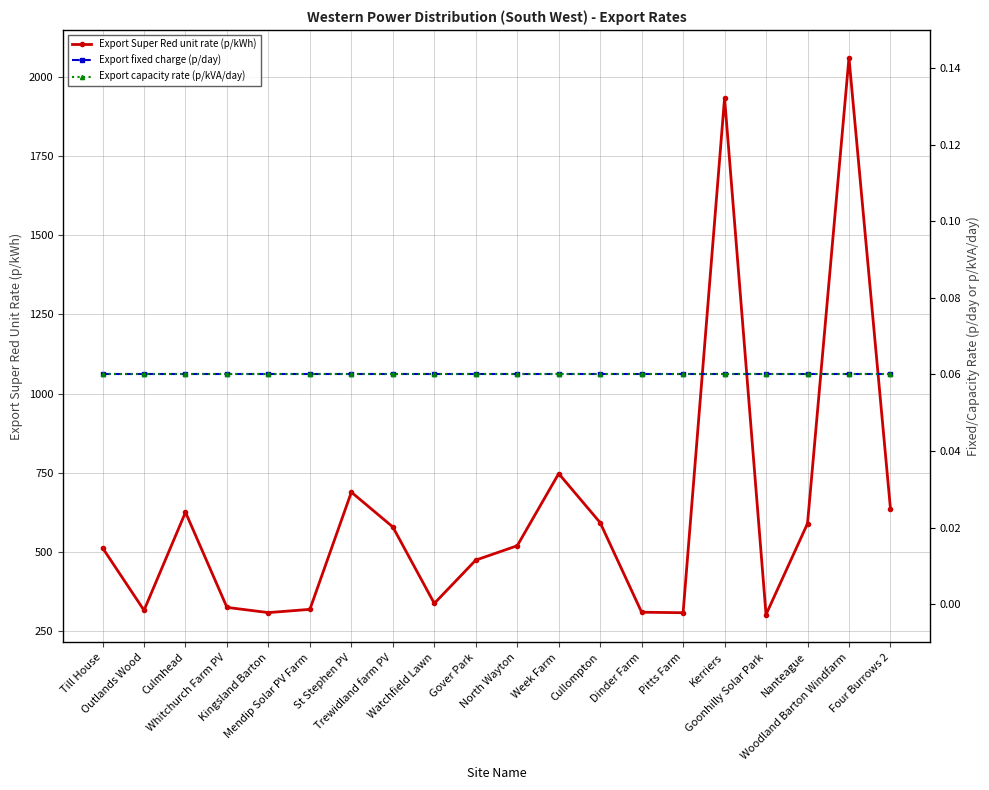

Reading left to right, extract all data points from this chart.

Export Super Red unit rate (p/kWh): Till House=512.2	Outlands Wood=314.9	Culmhead=624.9	Whitchurch Farm PV=324.1	Kingsland Barton=307.6	Mendip Solar PV Farm=317.9	St Stephen PV=688.3	Trewidland farm PV=578.3	Watchfield Lawn=336.7	Gover Park=473.5	North Wayton=518.9	Week Farm=747.0	Cullompton=591.9	Dinder Farm=308.9	Pitts Farm=307.2	Kerriers=1934.6	Goonhilly Solar Park=301.5	Nanteague=589.0	Woodland Barton Windfarm=2061.3	Four Burrows 2=636.6
Export fixed charge (p/day): Till House=0.1	Outlands Wood=0.1	Culmhead=0.1	Whitchurch Farm PV=0.1	Kingsland Barton=0.1	Mendip Solar PV Farm=0.1	St Stephen PV=0.1	Trewidland farm PV=0.1	Watchfield Lawn=0.1	Gover Park=0.1	North Wayton=0.1	Week Farm=0.1	Cullompton=0.1	Dinder Farm=0.1	Pitts Farm=0.1	Kerriers=0.1	Goonhilly Solar Park=0.1	Nanteague=0.1	Woodland Barton Windfarm=0.1	Four Burrows 2=0.1
Export capacity rate (p/kVA/day): Till House=0.1	Outlands Wood=0.1	Culmhead=0.1	Whitchurch Farm PV=0.1	Kingsland Barton=0.1	Mendip Solar PV Farm=0.1	St Stephen PV=0.1	Trewidland farm PV=0.1	Watchfield Lawn=0.1	Gover Park=0.1	North Wayton=0.1	Week Farm=0.1	Cullompton=0.1	Dinder Farm=0.1	Pitts Farm=0.1	Kerriers=0.1	Goonhilly Solar Park=0.1	Nanteague=0.1	Woodland Barton Windfarm=0.1	Four Burrows 2=0.1